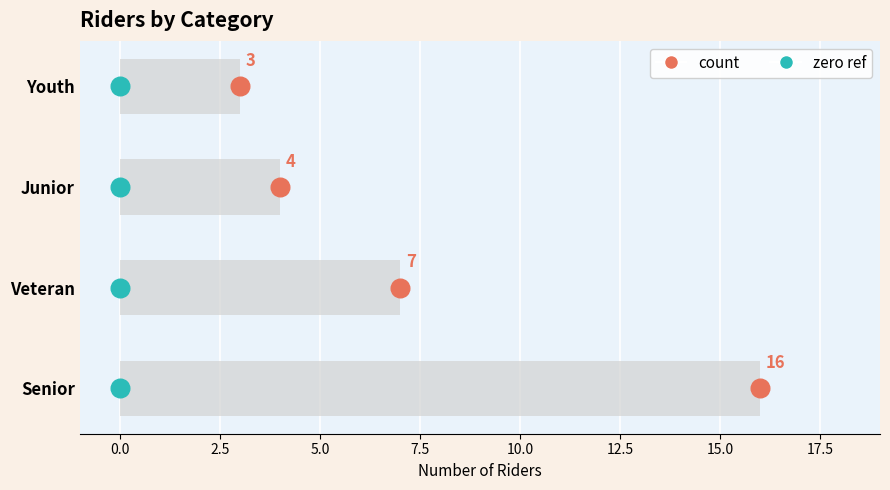

Which series reaches the maximum Y coordinate?

count